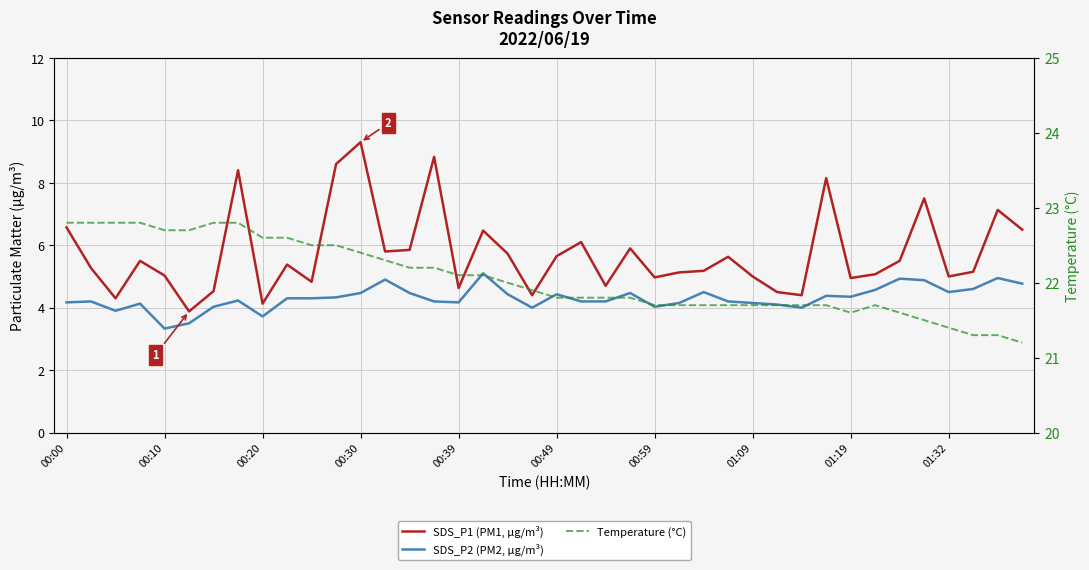

Does the chart have visible grid lines?

Yes